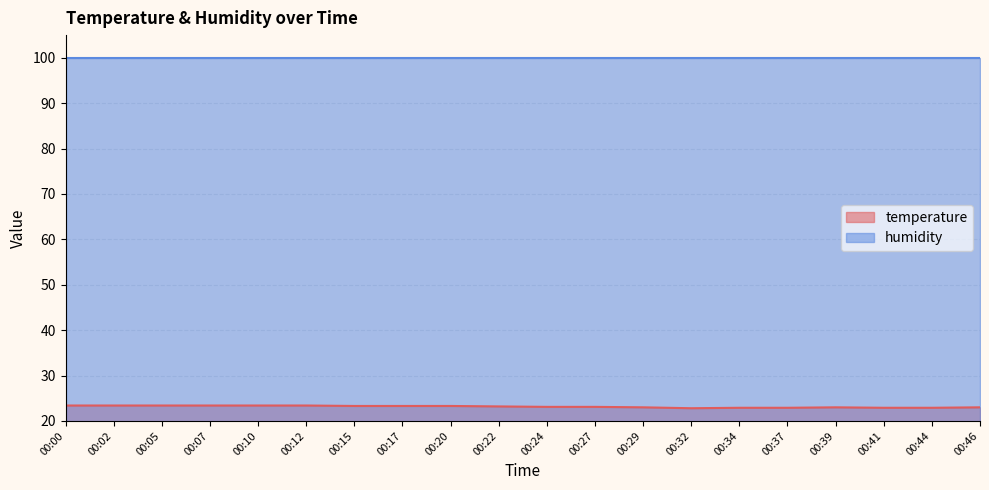

Where is the first local maximum?

00:39